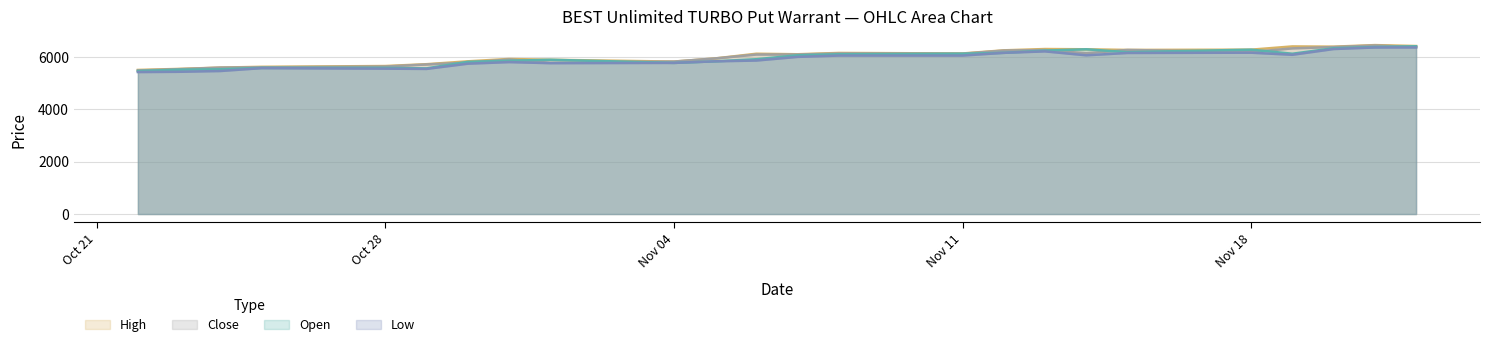

True or false: High and Low cross at least once.

False